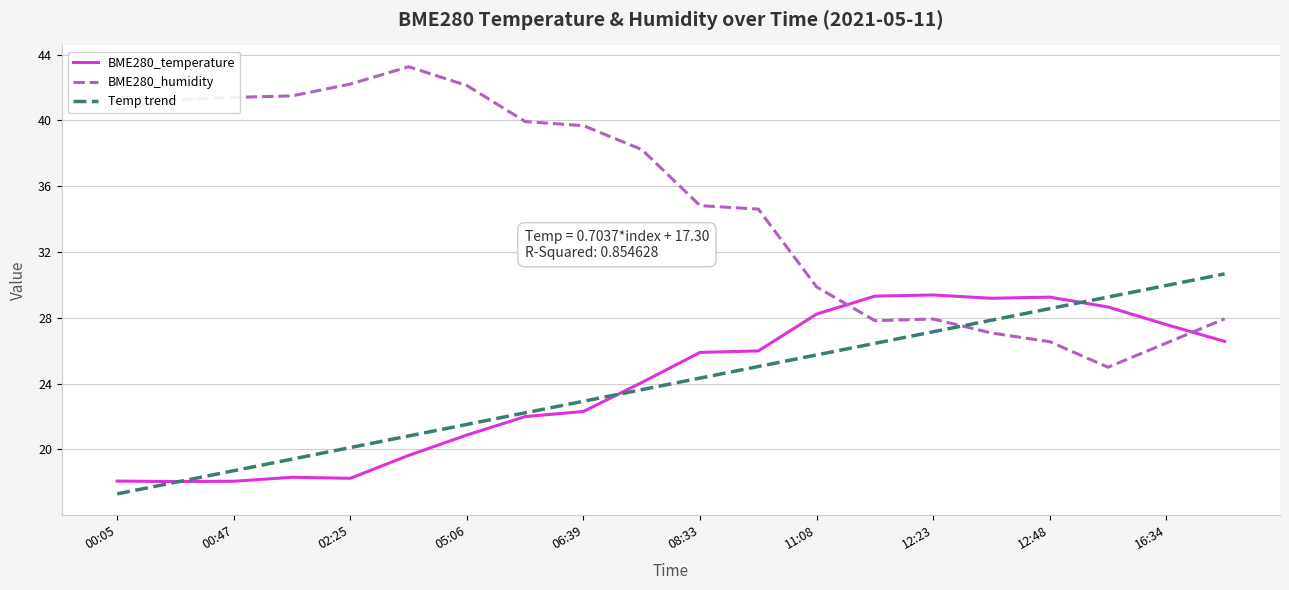

List the series in order of their peak value, highest first.

BME280_humidity, Temp trend, BME280_temperature